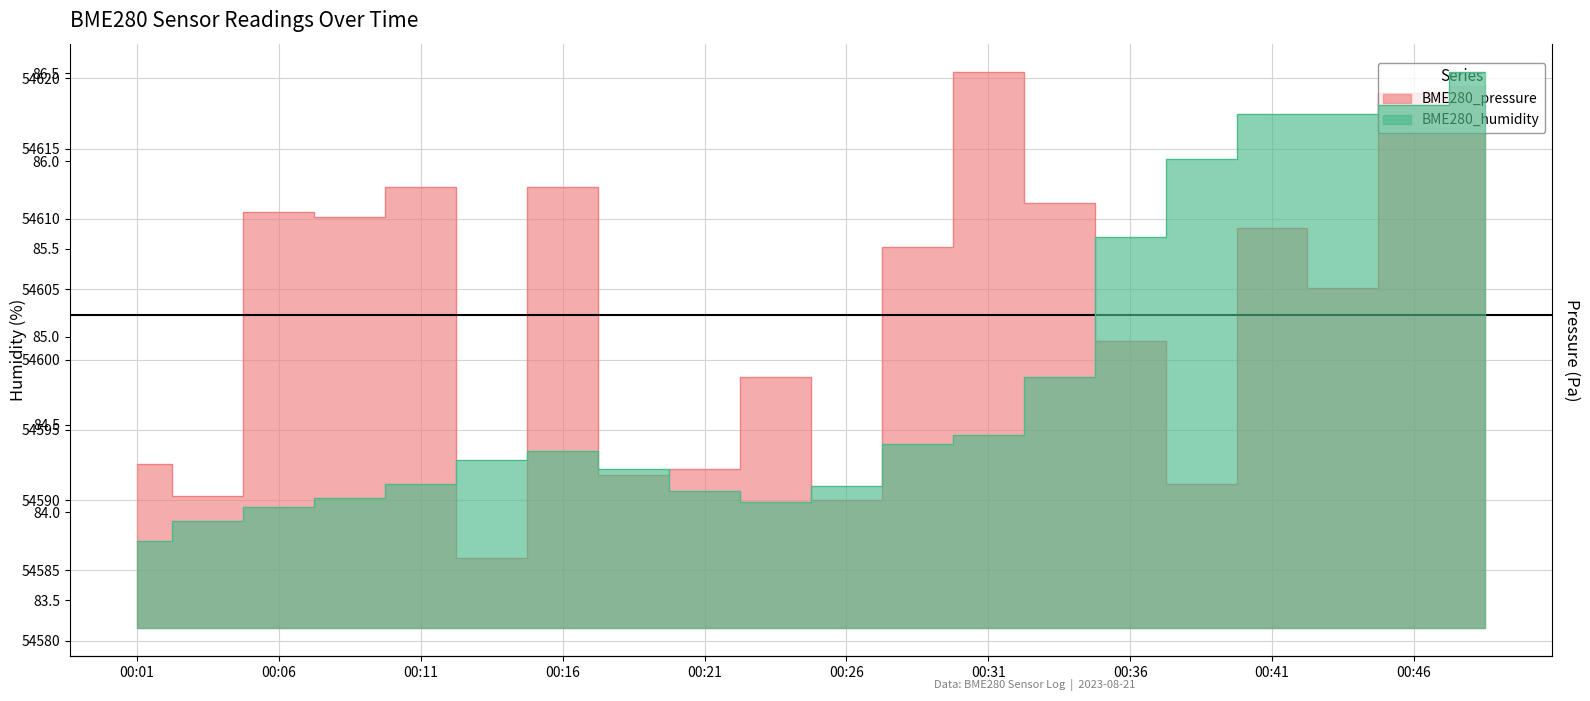

Rank the series at 00:09 from lowest to highest value.

BME280_humidity, BME280_pressure